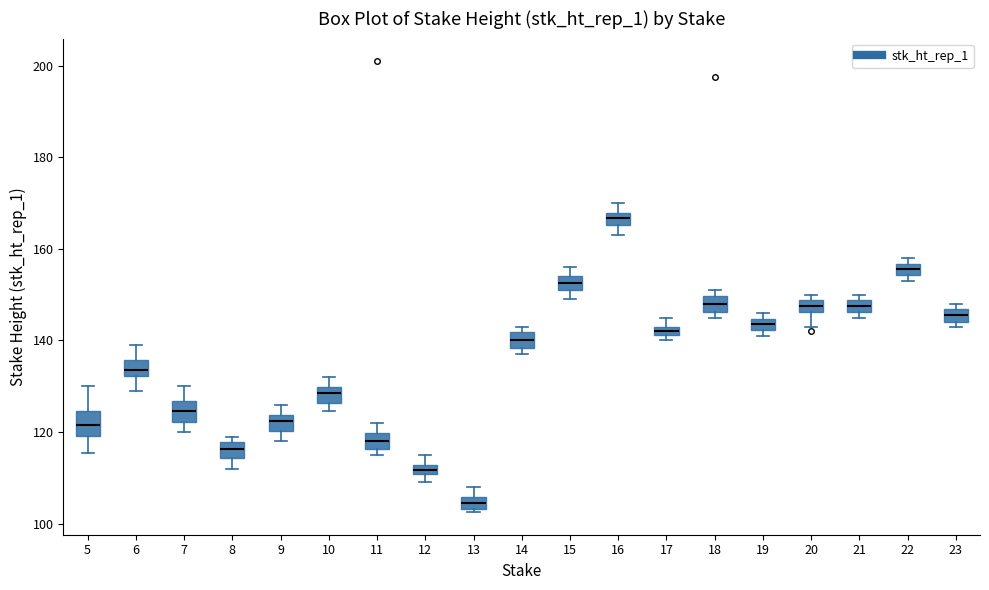

Which box's median line is the highest?

16